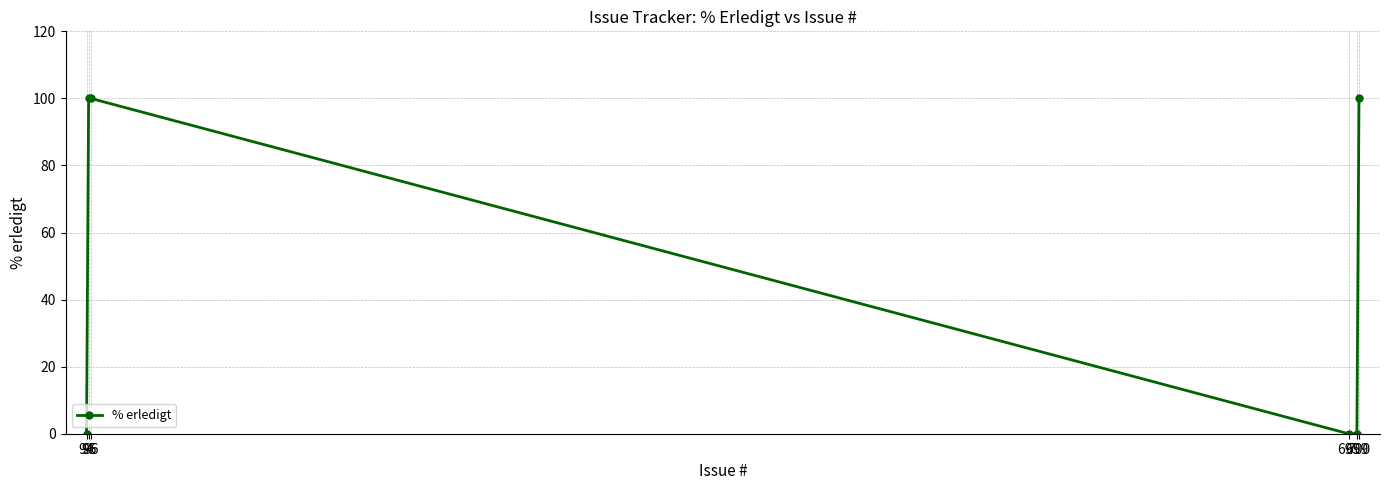

Does the chart display data point markers on the line(s)?

Yes